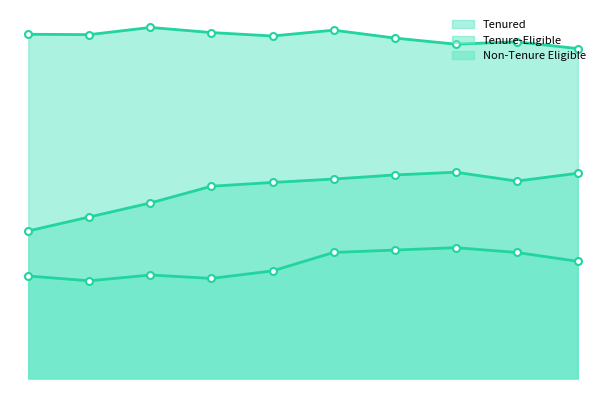

Is the value of Tenure-Eligible at 2011 greater than the value of Non-Tenure Eligible at 2017?

No